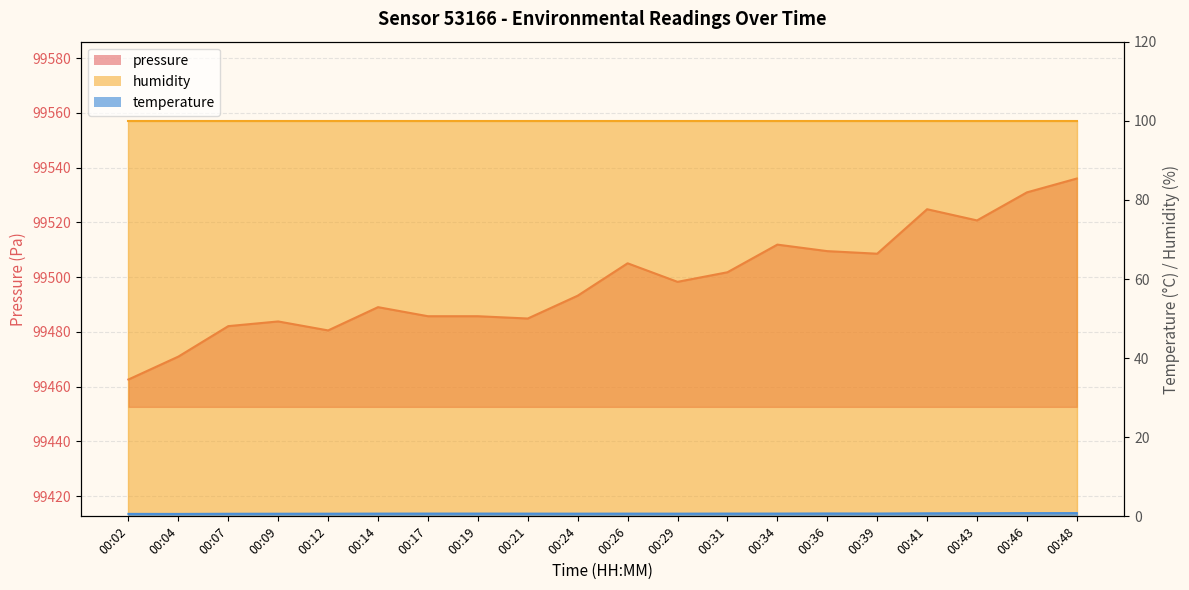

What is the sum of the pressure values at 00:12 and 00:19?

198966.3